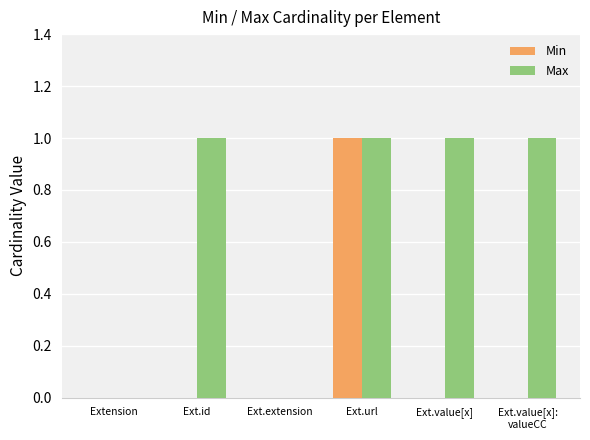

What are all the series names shown in the legend?

Min, Max